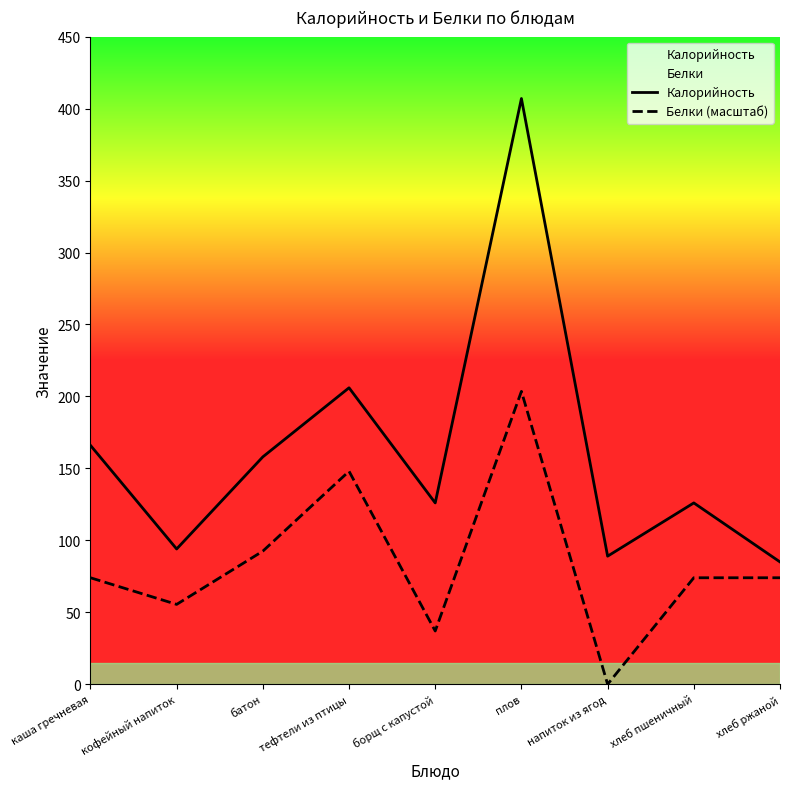

True or false: Белки (масштаб) has more than 2 interior local peaks.

False